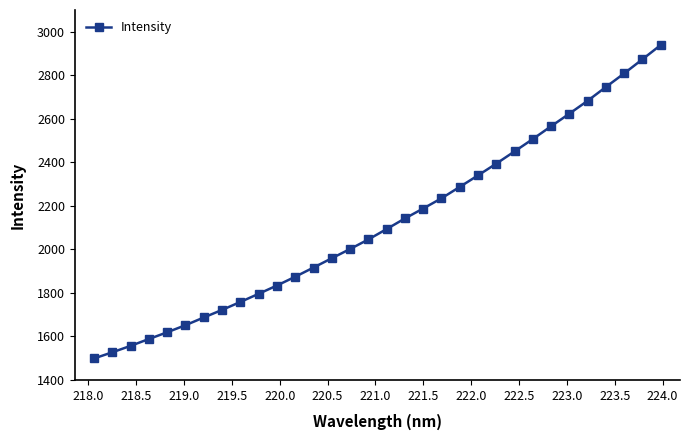

What is the average value?

2122.1